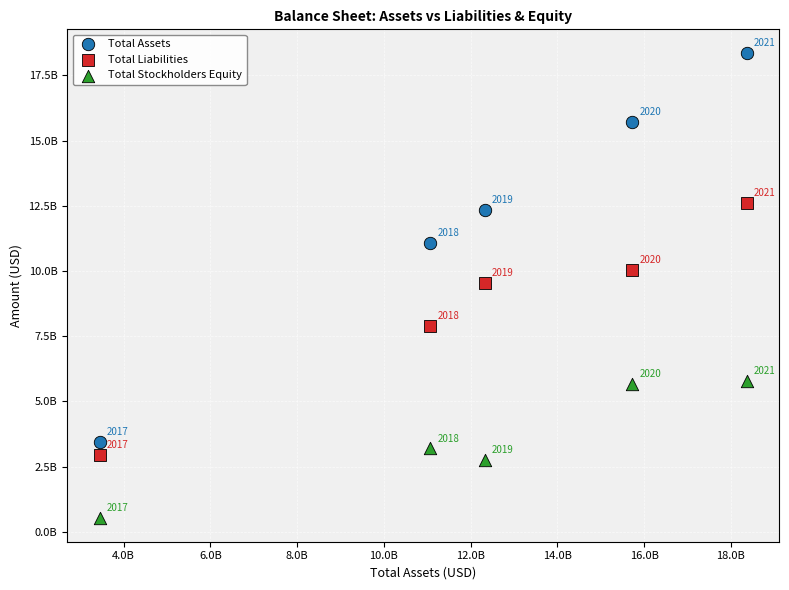

Which series has the largest Y range (max minus min)?

Total Assets